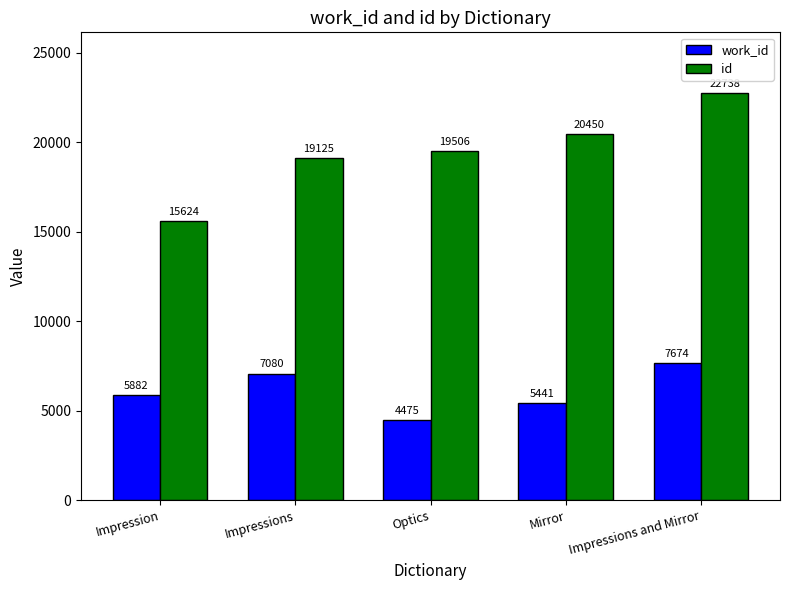

Which series has the largest range (max minus min)?

id